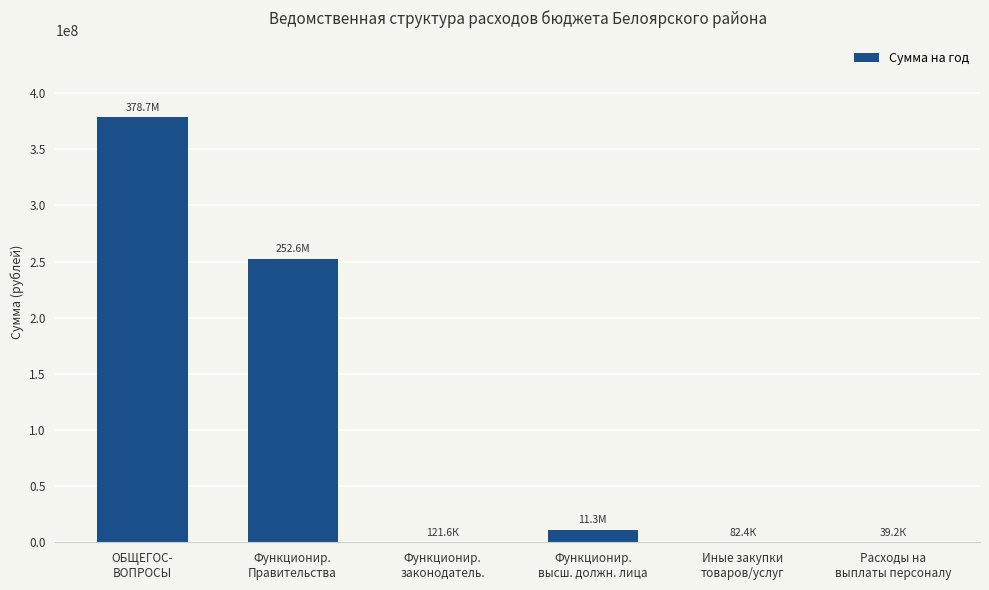

What is the change in value from Функционир.
Правительства to Функционир.
высш. должн. лица?

-241235165.7